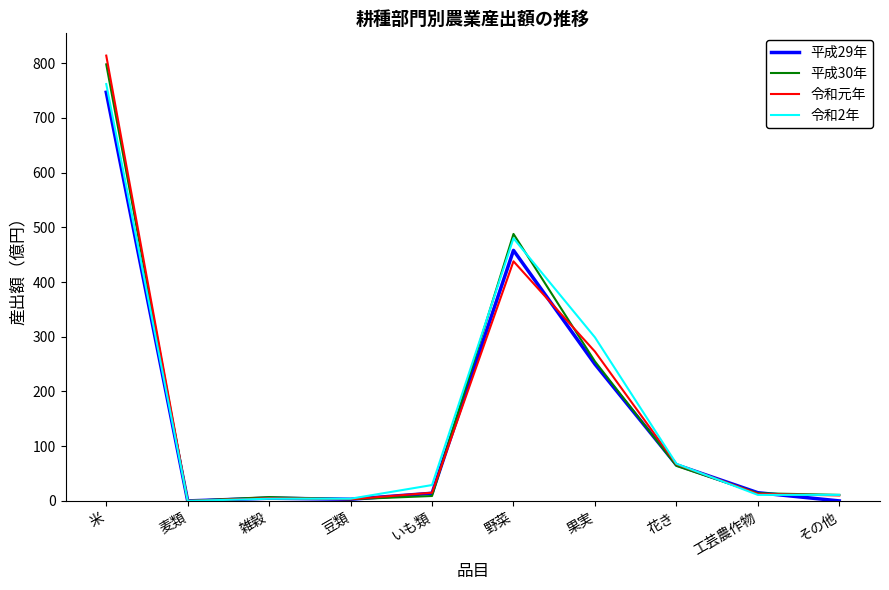

What is the maximum value shown in the chart?

814